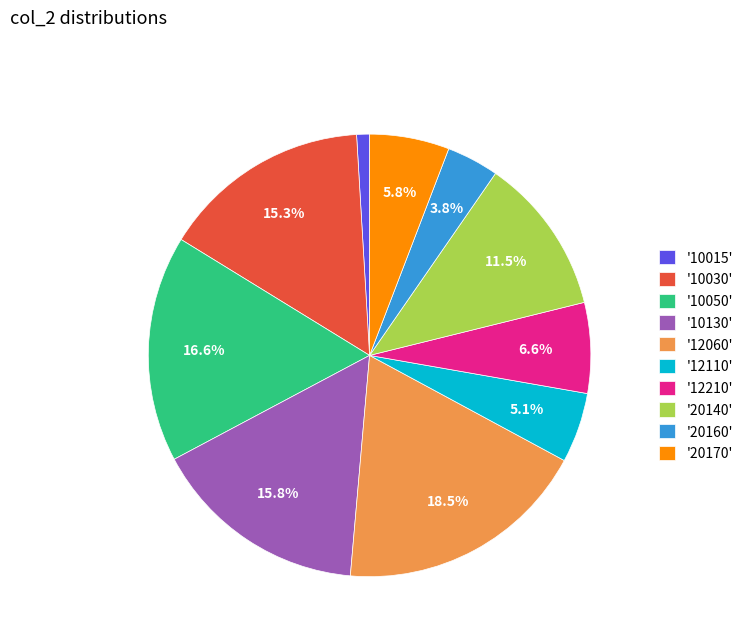

Approximately how many times larger is the value at '12110' compared to '20160'?

1.3